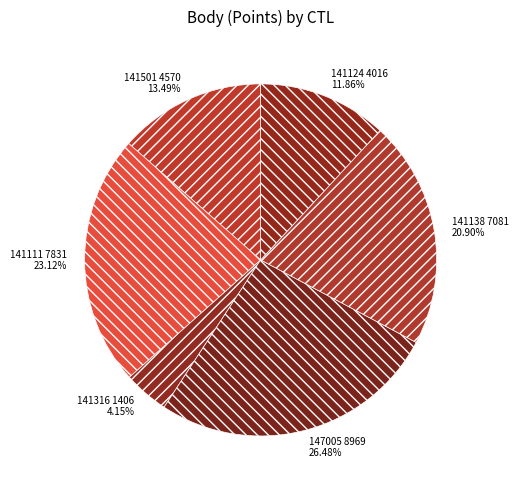

To the nearest percent, what is the average slice percentage?

17%